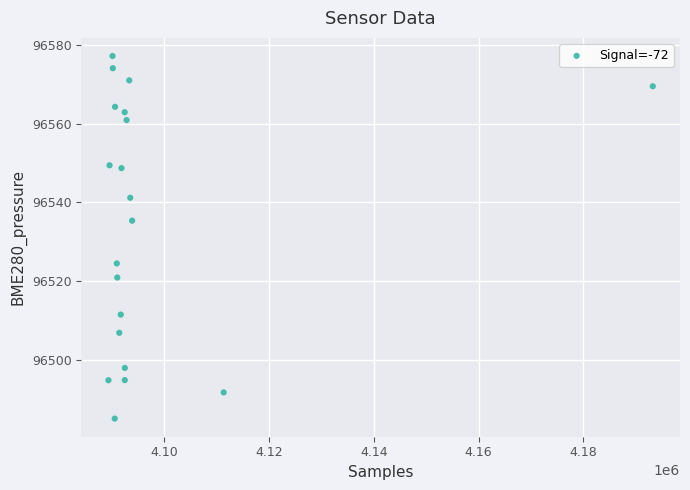

What is the range of X values (max minus min)?

103838.0